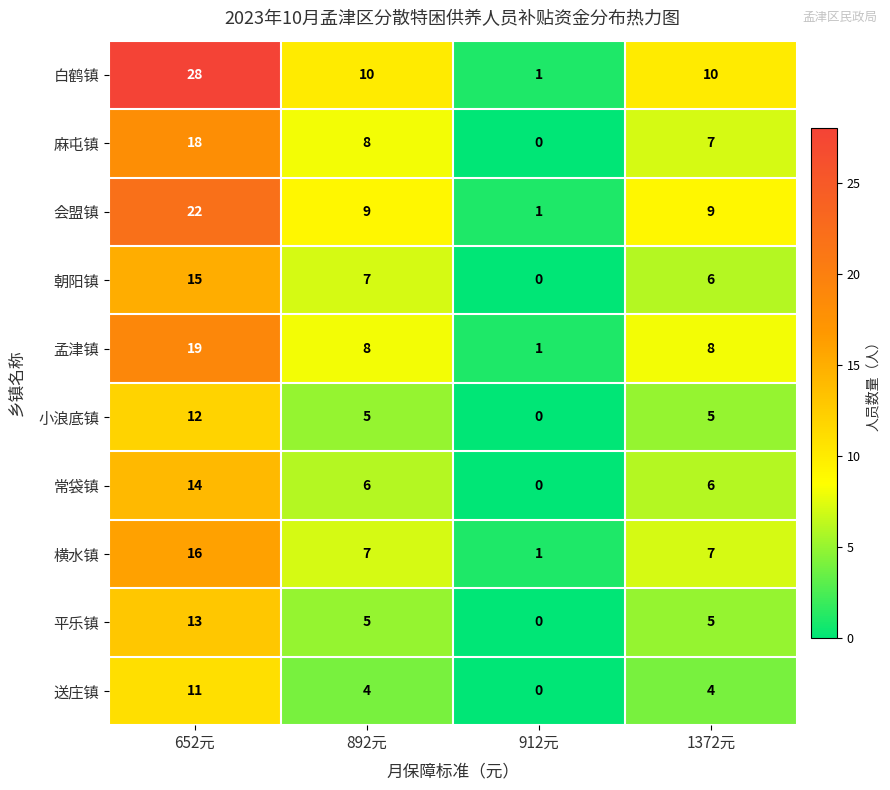

How many series are shown in this chart?

10